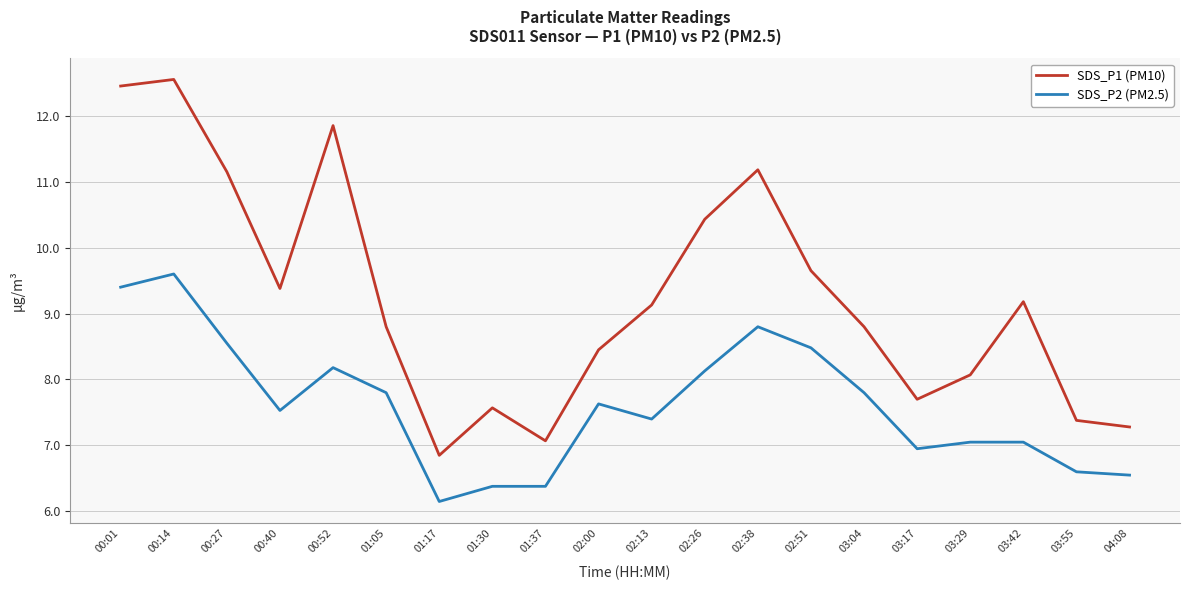

List the series in order of their peak value, highest first.

SDS_P1 (PM10), SDS_P2 (PM2.5)